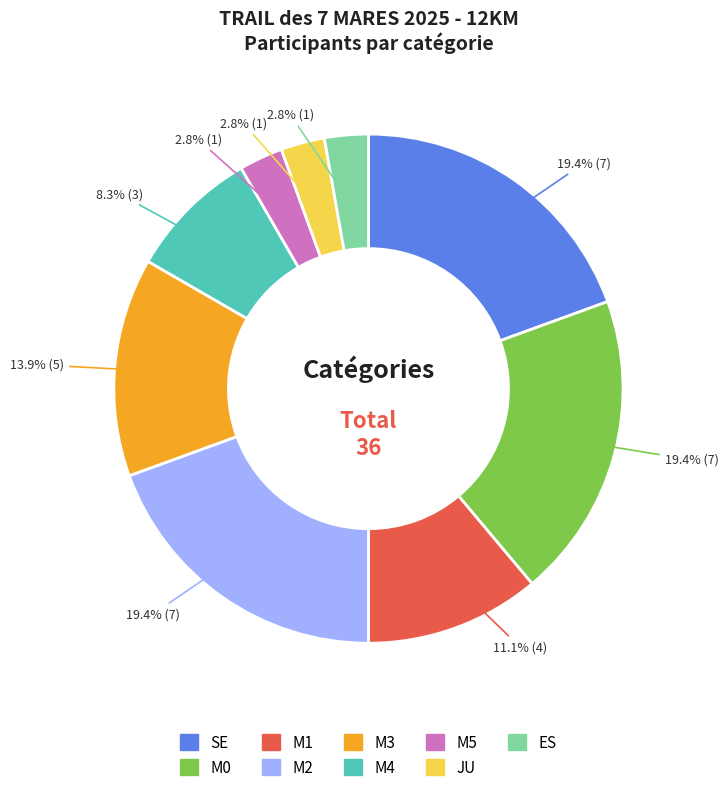

Does any single category account for the majority?

No